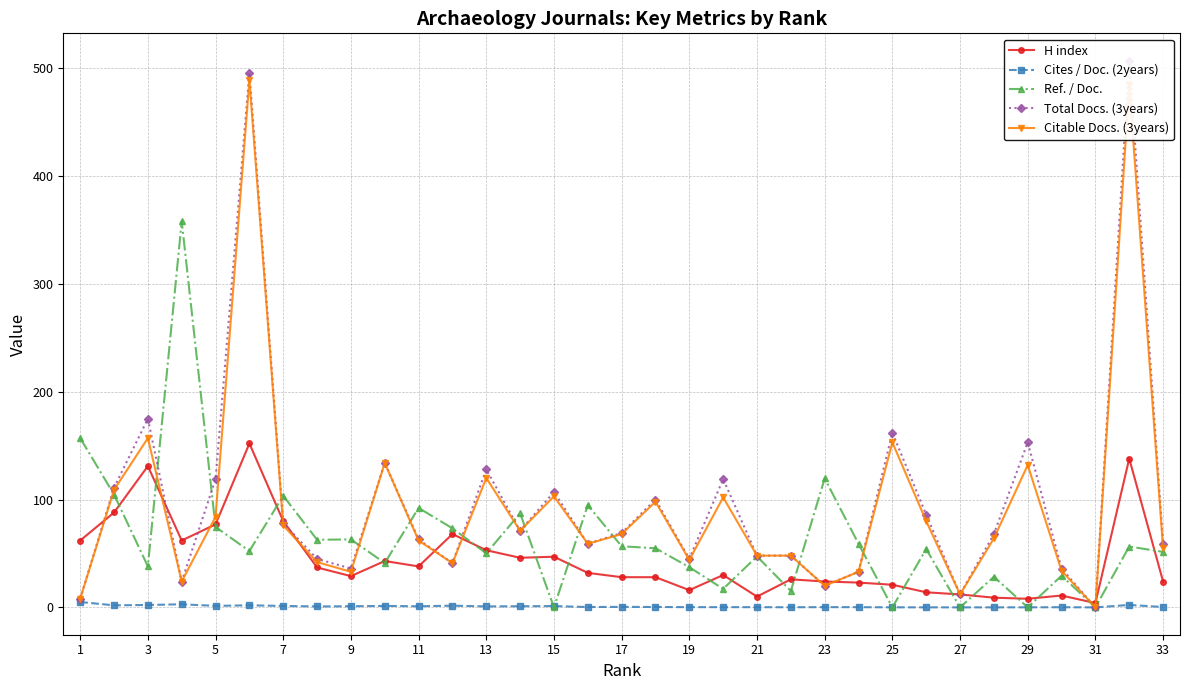

At which category does Ref. / Doc. reach its first local valley?

3